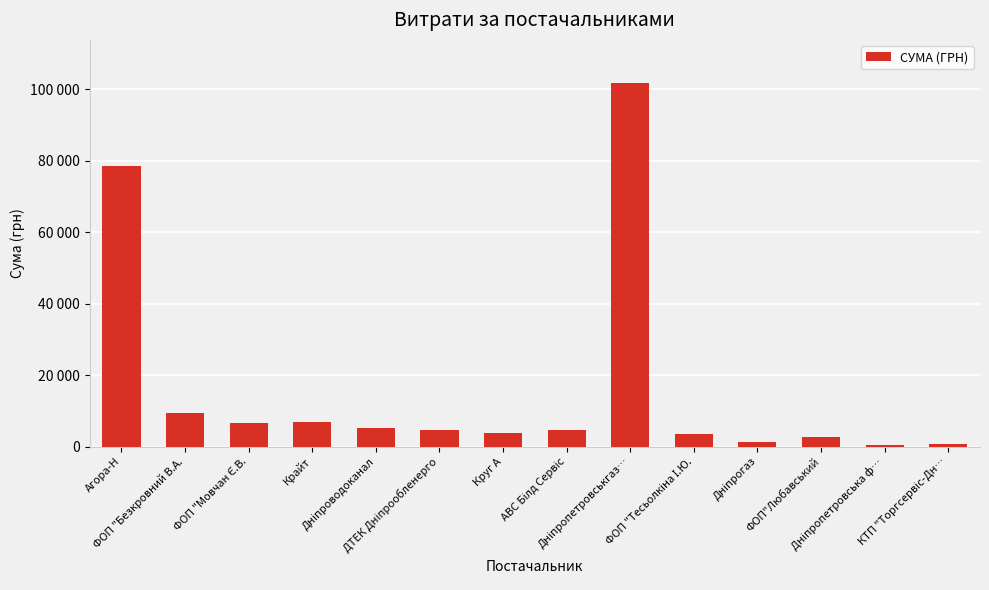

Reading left to right, what are all the values shown in this chart?

Агора-Н=78473.1	ФОП "Безкровний В.А.=9353.6	ФОП "Мовчан Є.В.=6498.6	Крайт=6987.8	Дніпроводоканал=5149.0	ДТЕК Дніпрообленерго=4516.0	Круг А=3686.0	АВС Білд Сервіс=4514.0	Дніпропетровськгаз…=101565.0	ФОП "Тесьолкіна І.Ю.=3387.1	Дніпрогаз=1148.3	ФОП"Любавський=2706.1	Дніпропетровська ф…=334.0	КТП "Торгсервіс-Дн…=572.4